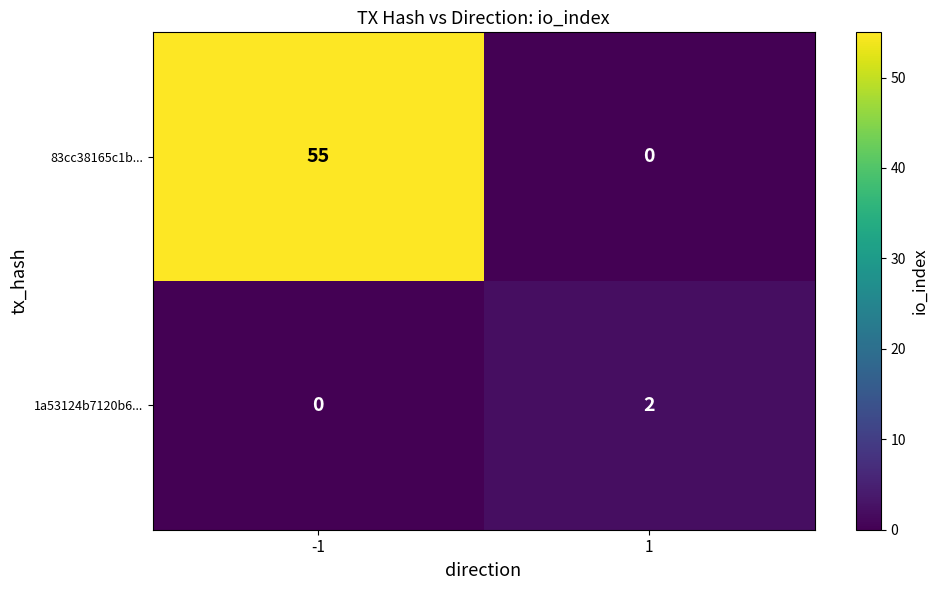

What is the difference between the 83cc38165c1b... values at -1 and 1?

55